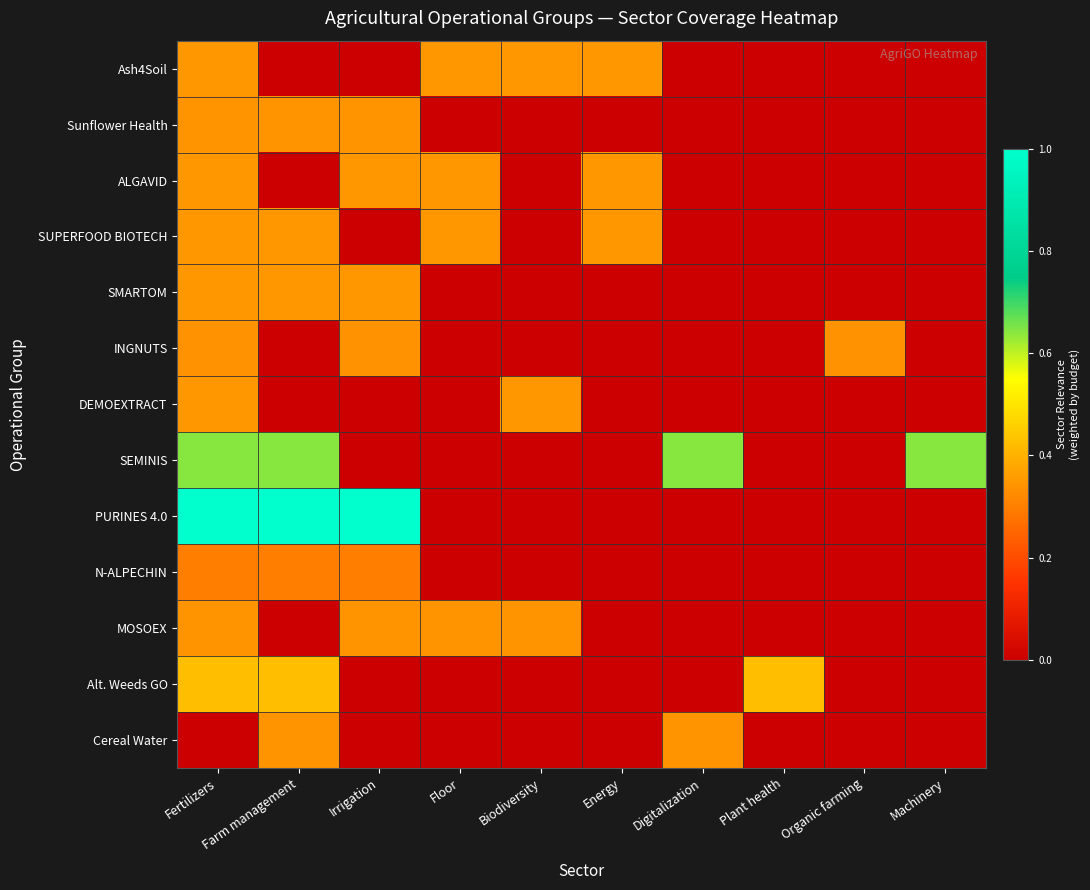

Between Floor and Energy, which series saw the biggest shift?

MOSOEX